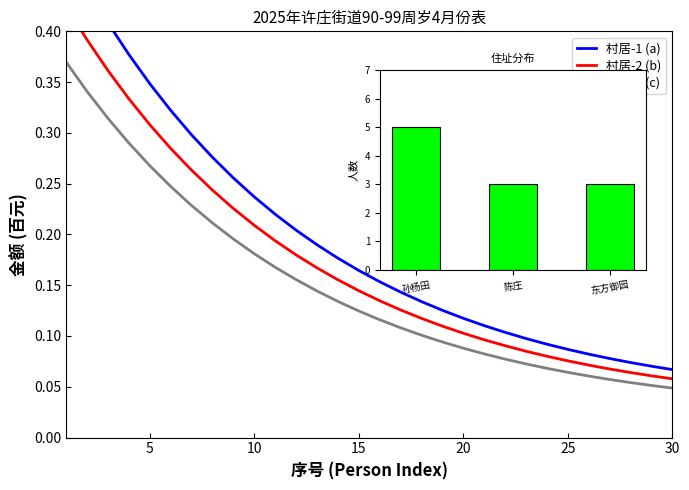

Is the value of 村居-3 (c) at 25 greater than the value of 村居-2 (b) at 15?

No